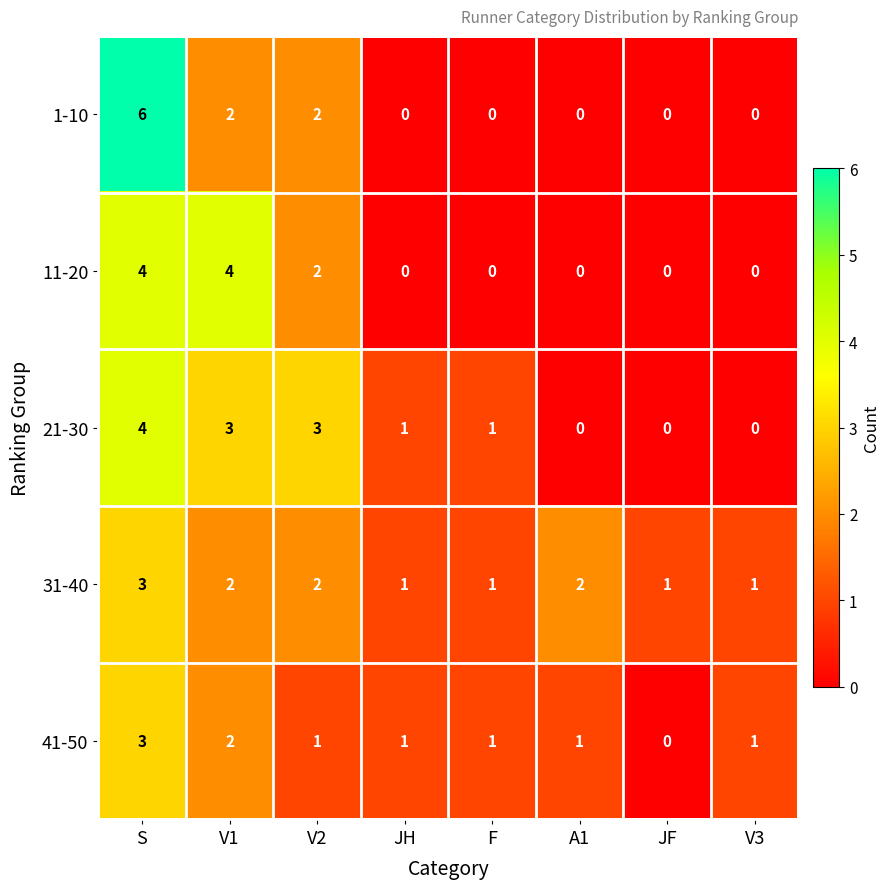

Which series changed the most between S and JF?

1-10